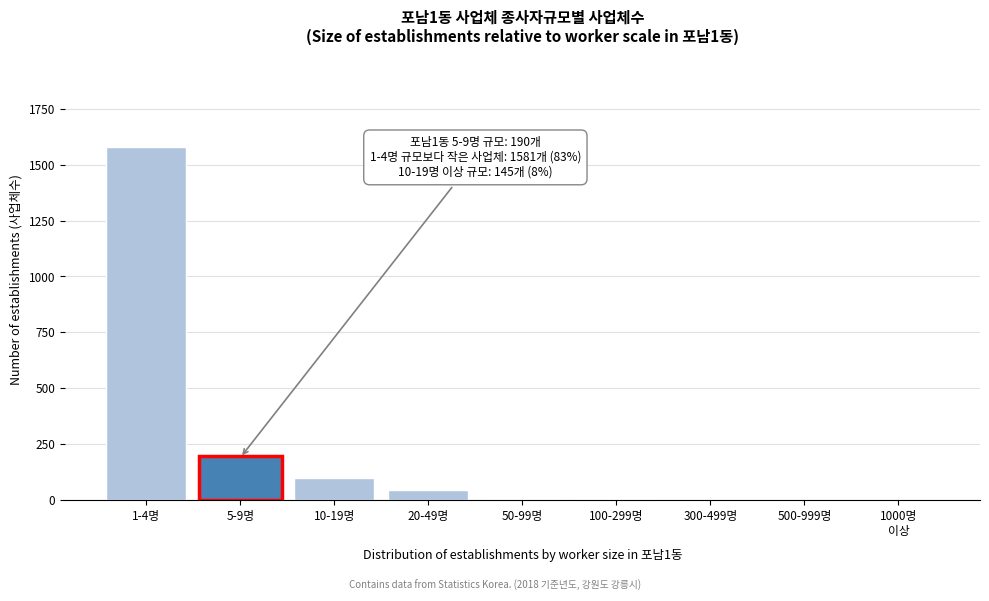

At which category does the chart reach its peak across all series?

1-4명